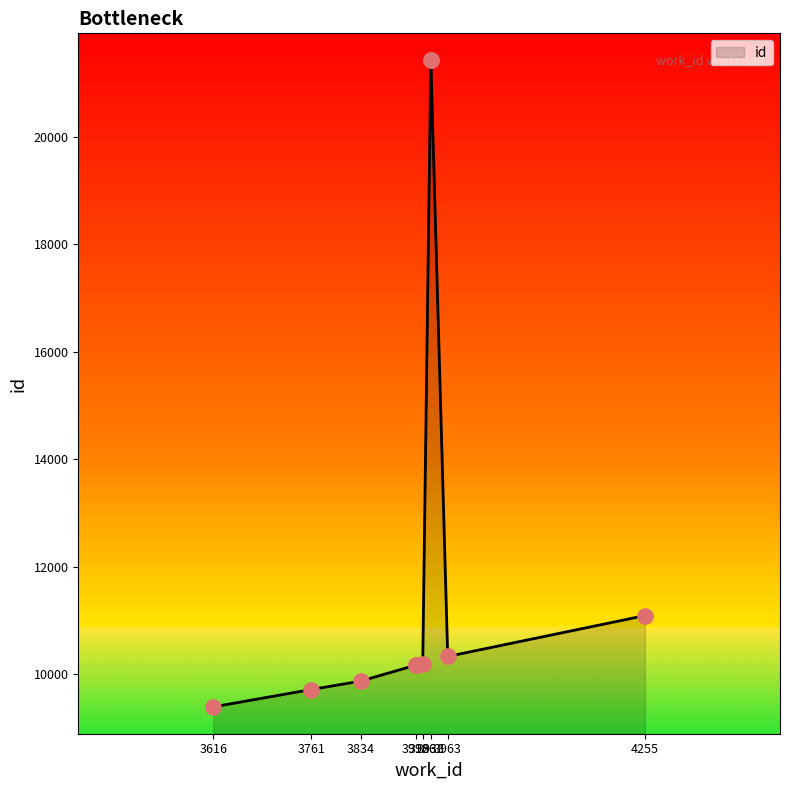

Between 3761 and 3938, which is larger?

3938